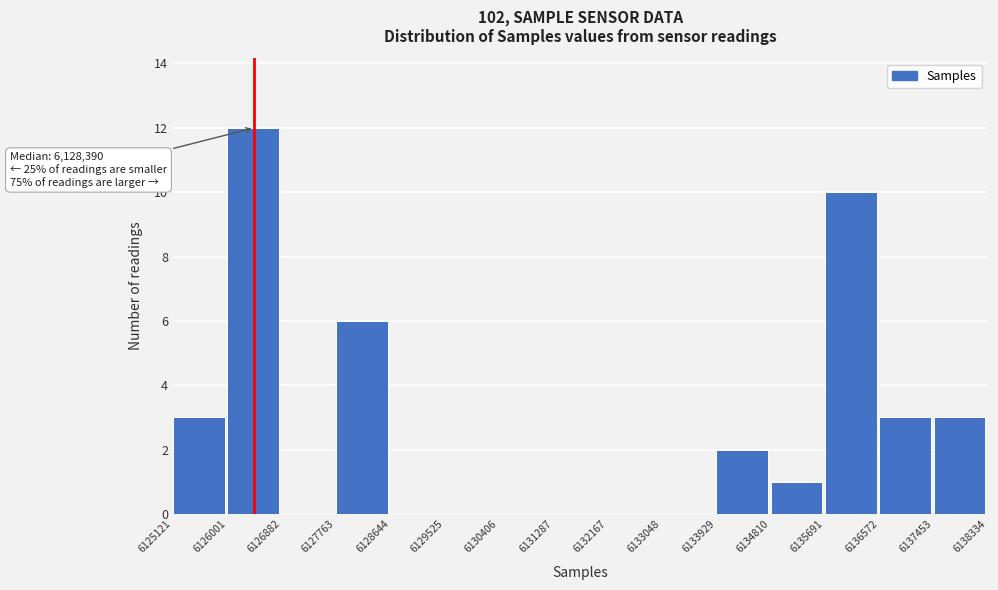

Over which range of the x-axis is the bar tallest?

6126001 to 6126882